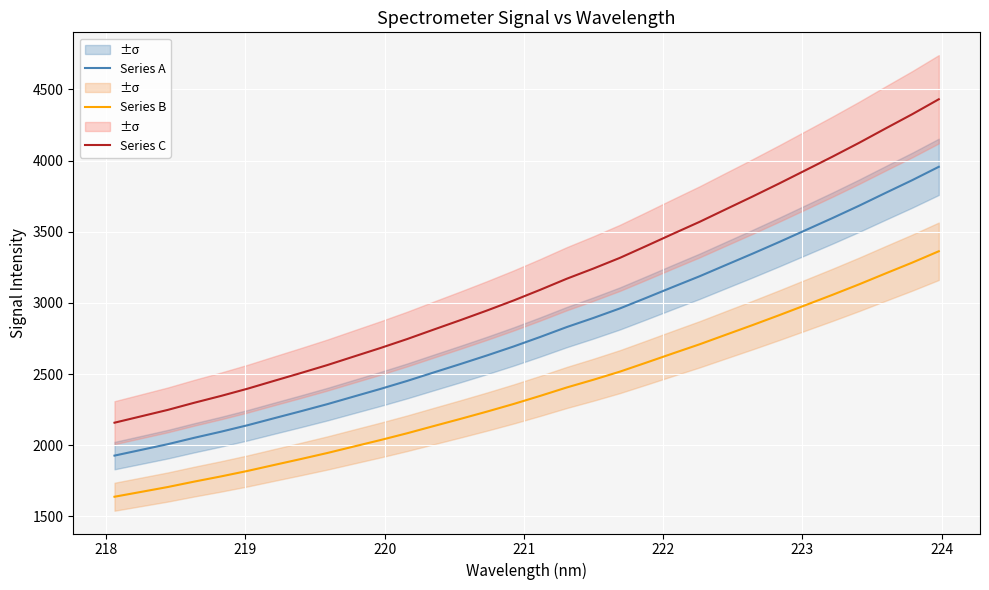

How many lines are shown in the chart?

3